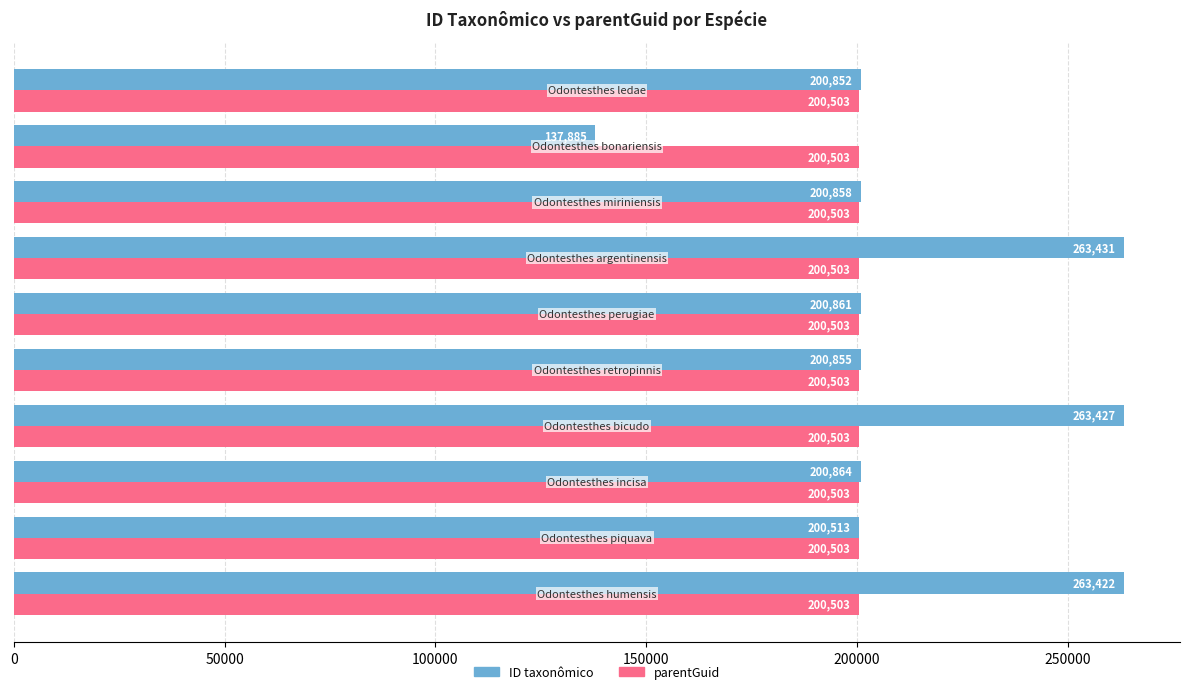

Which series has the widest spread of values?

ID taxonômico